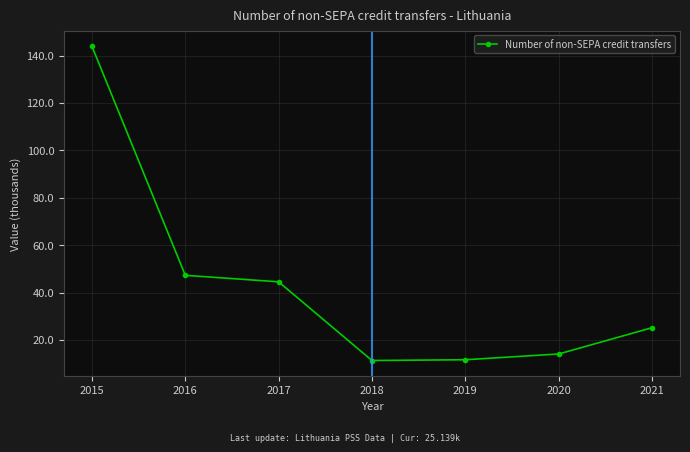

What is the minimum value shown in the chart?

11.3